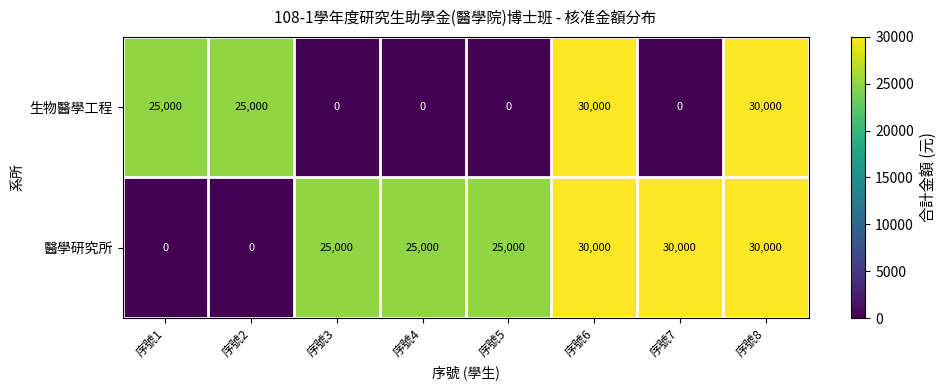

Rank the series at 序號2 from lowest to highest value.

醫學研究所, 生物醫學工程